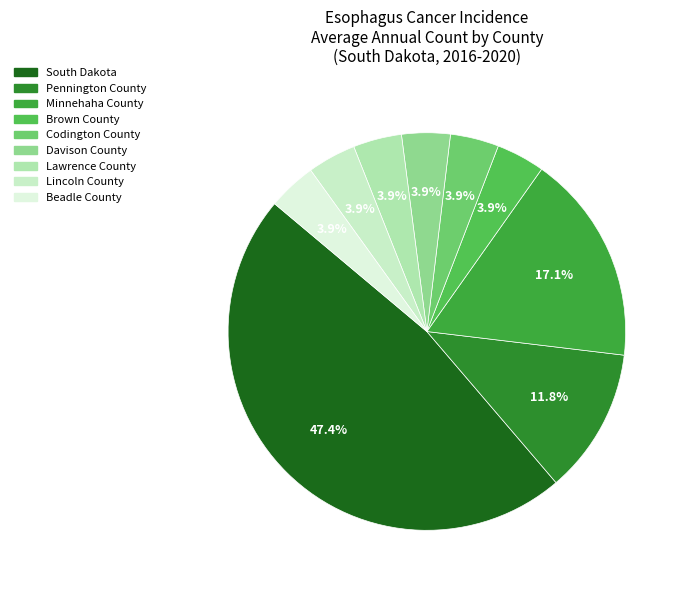

How many slices are in this pie chart?

9